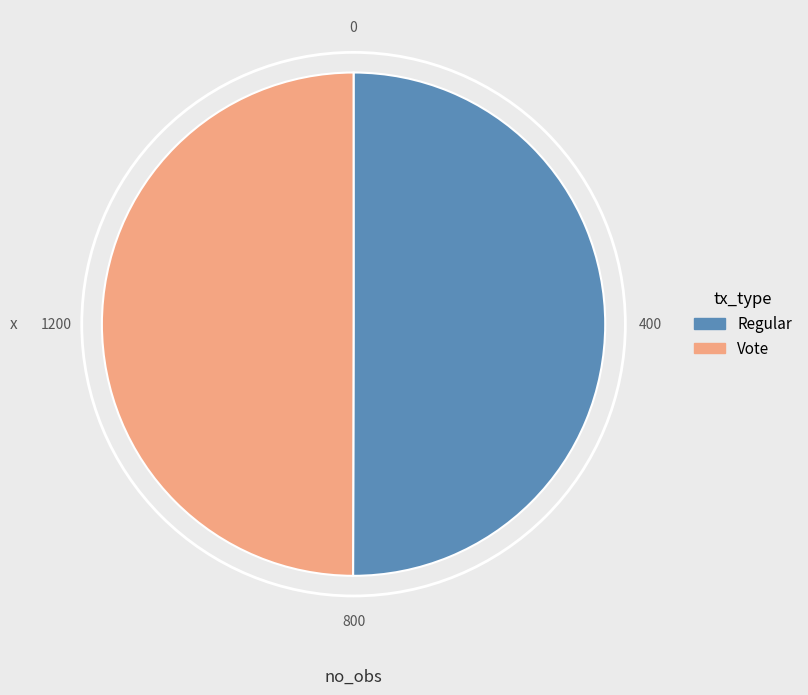

True or false: Regular accounts for 57% of the total.

False